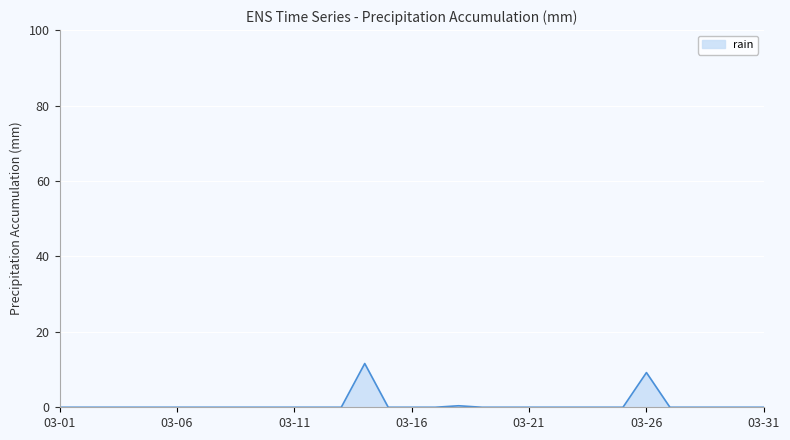

What is the difference between the maximum and minimum values?

11.6